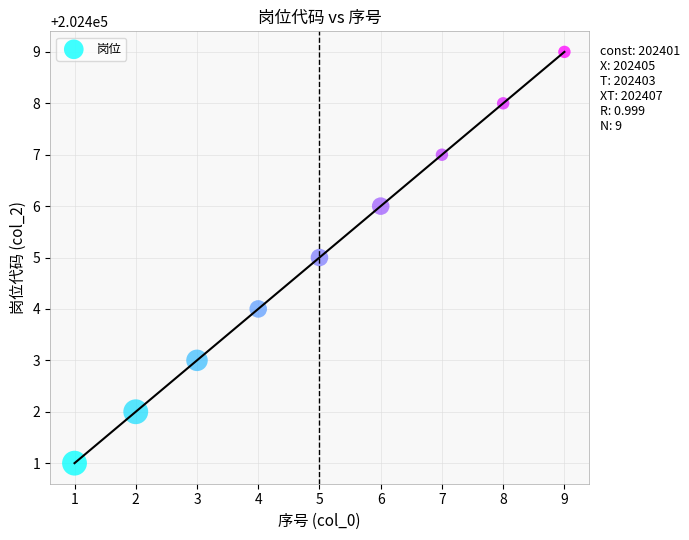

What is the average X value?

5